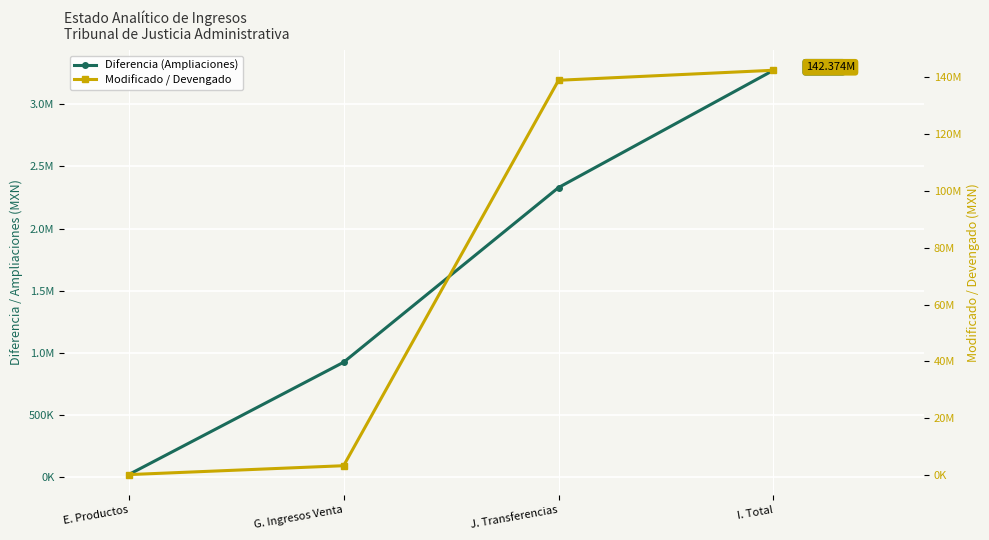

What is the spread (max minus min) of values at I. Total?

139099356.2